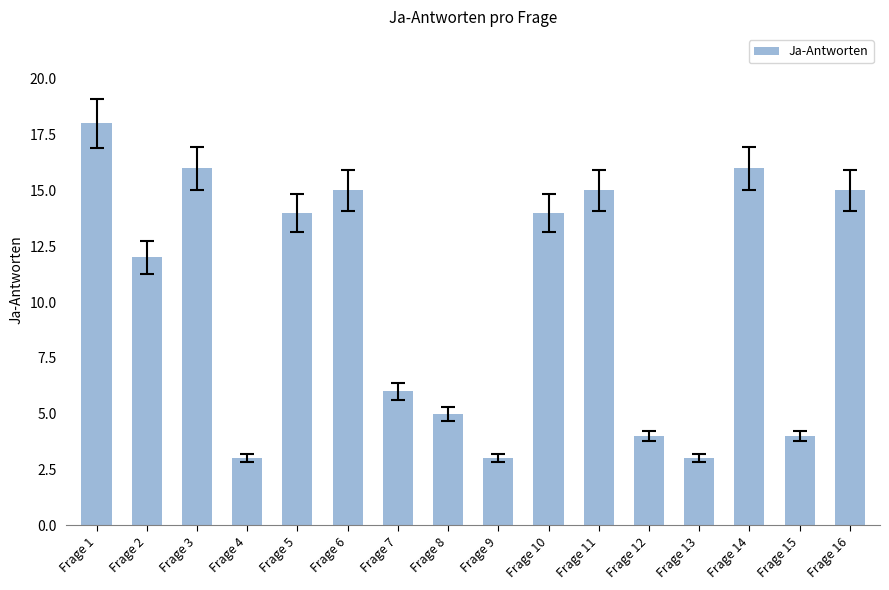

Approximately how many times larger is the value at Frage 16 compared to Frage 6?

1.0